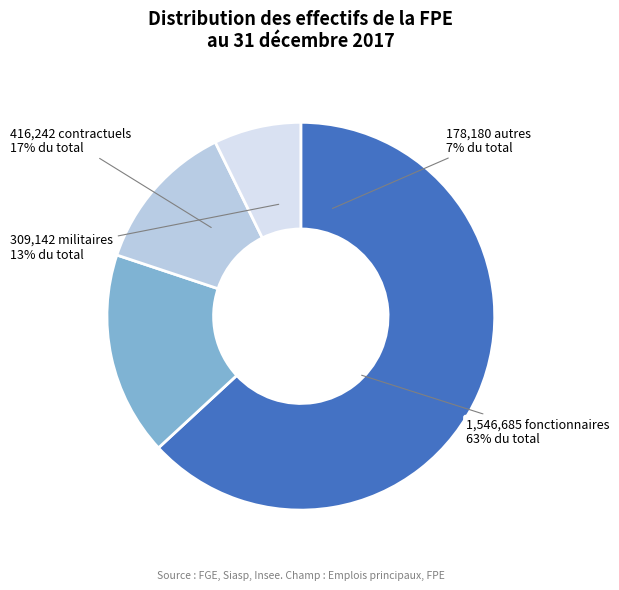

True or false: Contractuels accounts for 17% of the total.

True